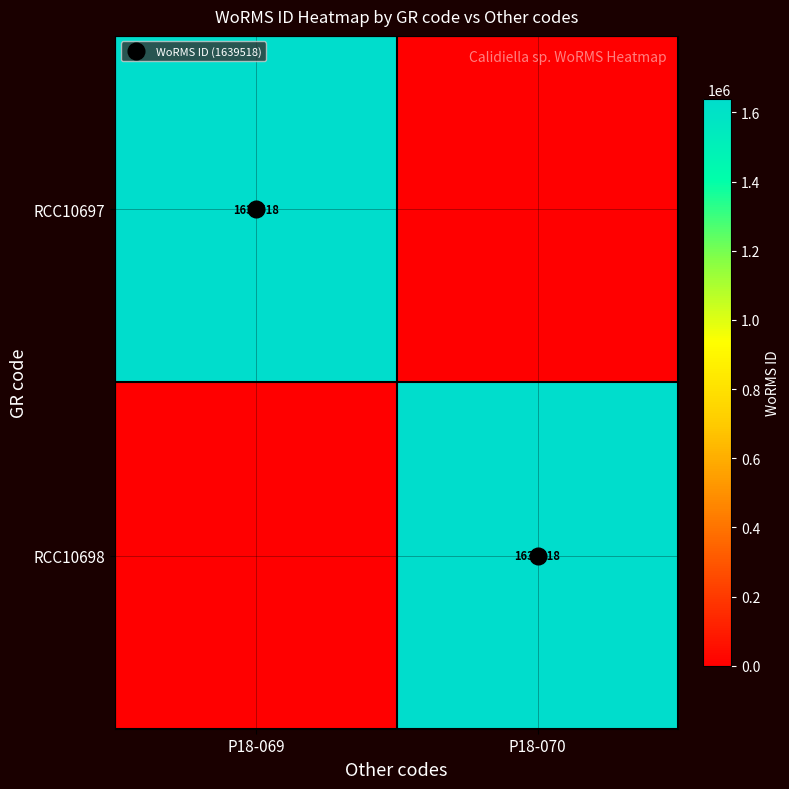

The RCC10698 series shows 2241776 at P18-070. True or false?

False